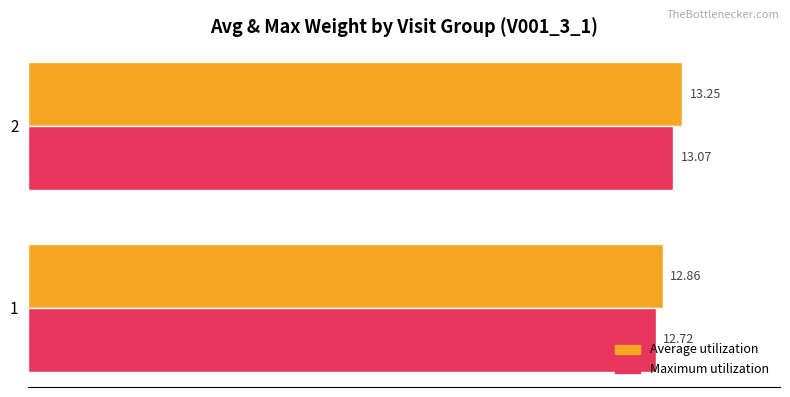

What is the sum of the Maximum utilization values at 2 and 1?

25.8